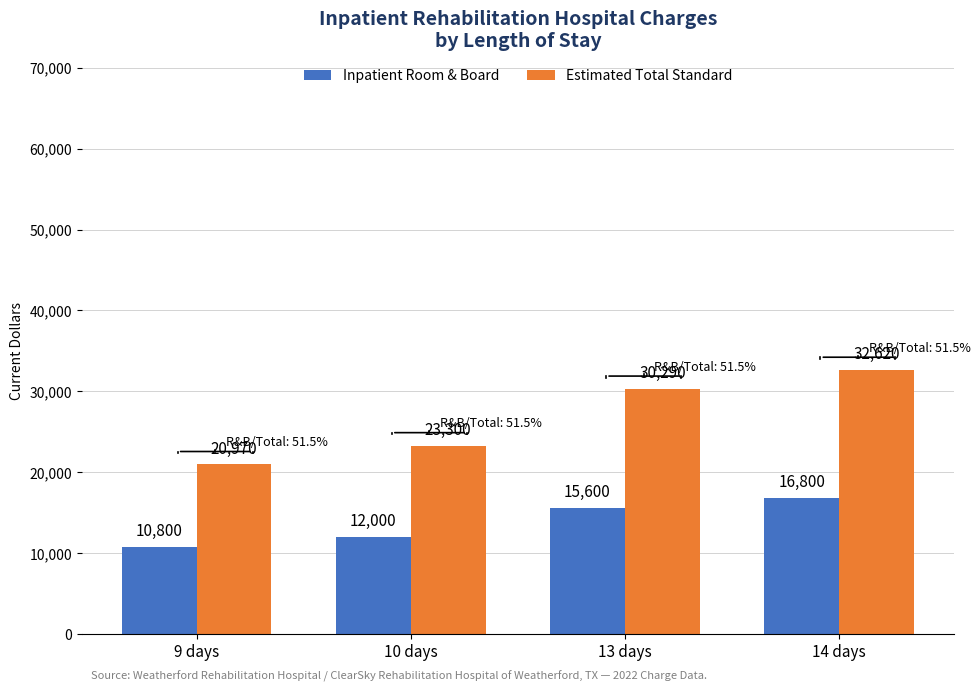

List the series in order of their peak value, highest first.

Estimated Total Standard, Inpatient Room & Board